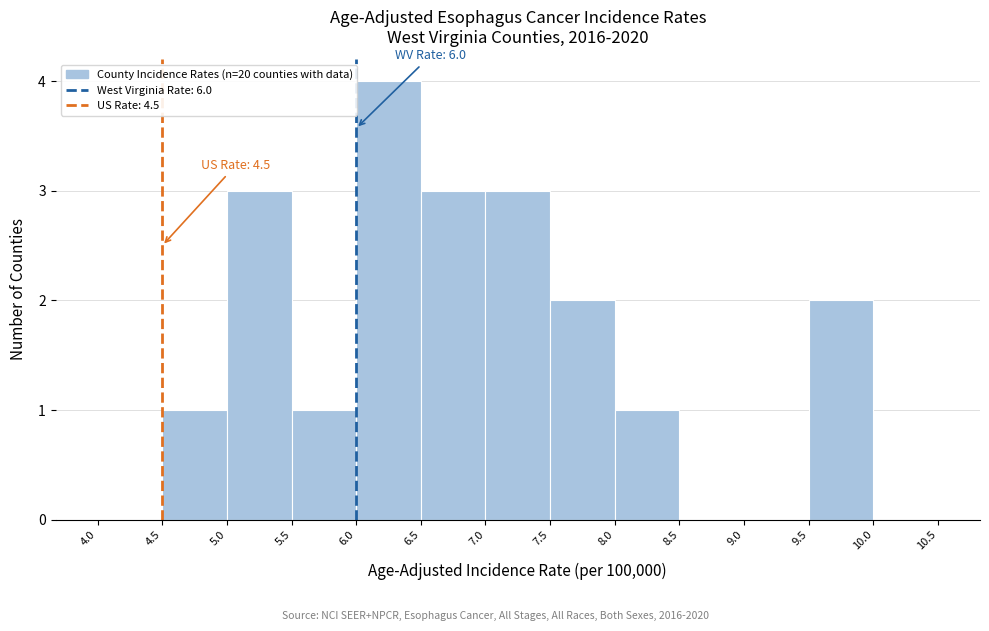

Which range on the x-axis has the tallest bar?

6.0 to 6.5